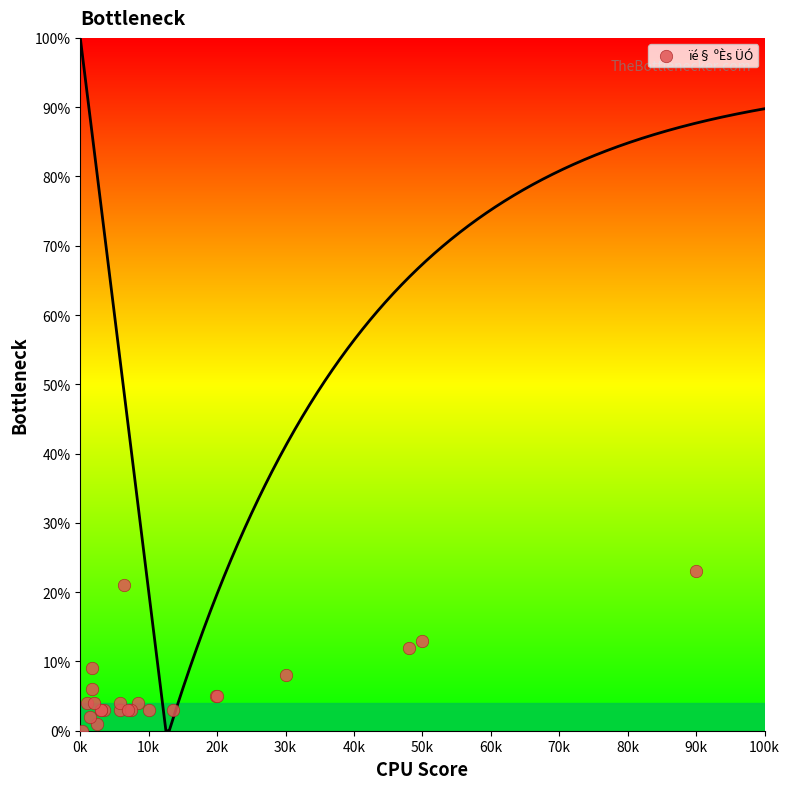

What Y value in the scatter plot is closest to 11?

12